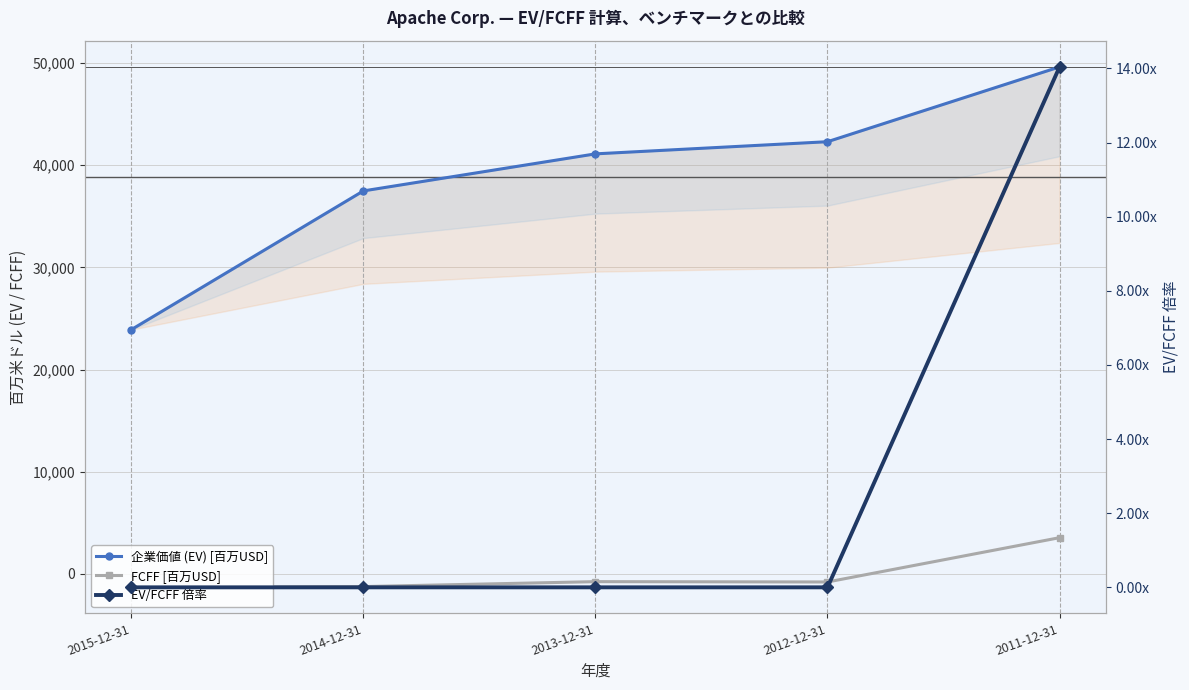

List the labels in order of FCFF [百万USD] value, smallest first.

2015-12-31, 2014-12-31, 2012-12-31, 2013-12-31, 2011-12-31